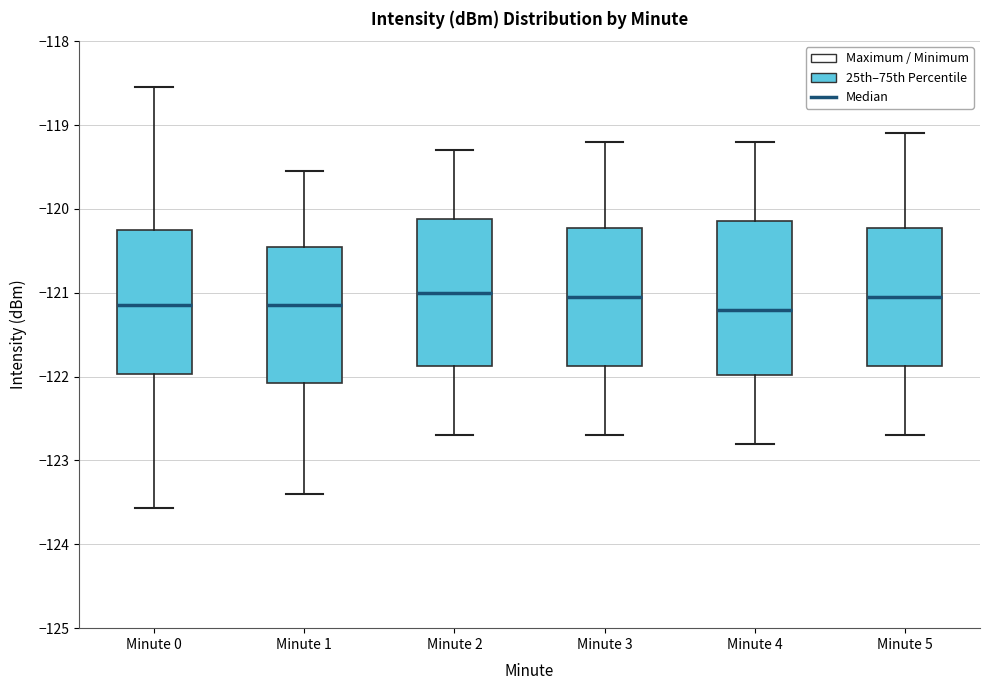

Where does the lower whisker of the box for Minute 5 end on the y-axis? The values are not printed on the chart, so give them approximately, as read against the axis.

-122.7